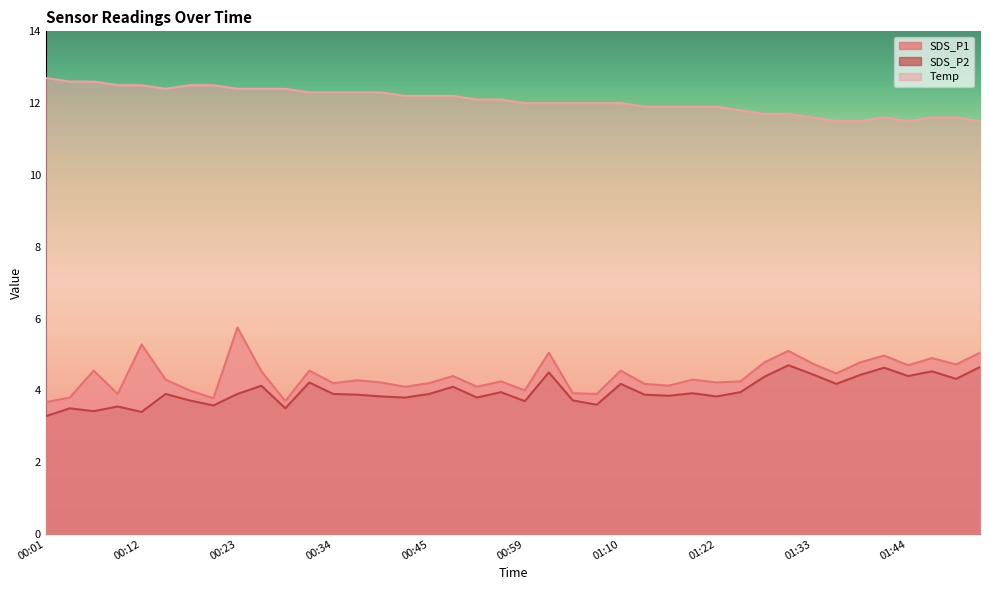

What is the label of the 33rd point from the right?

00:20